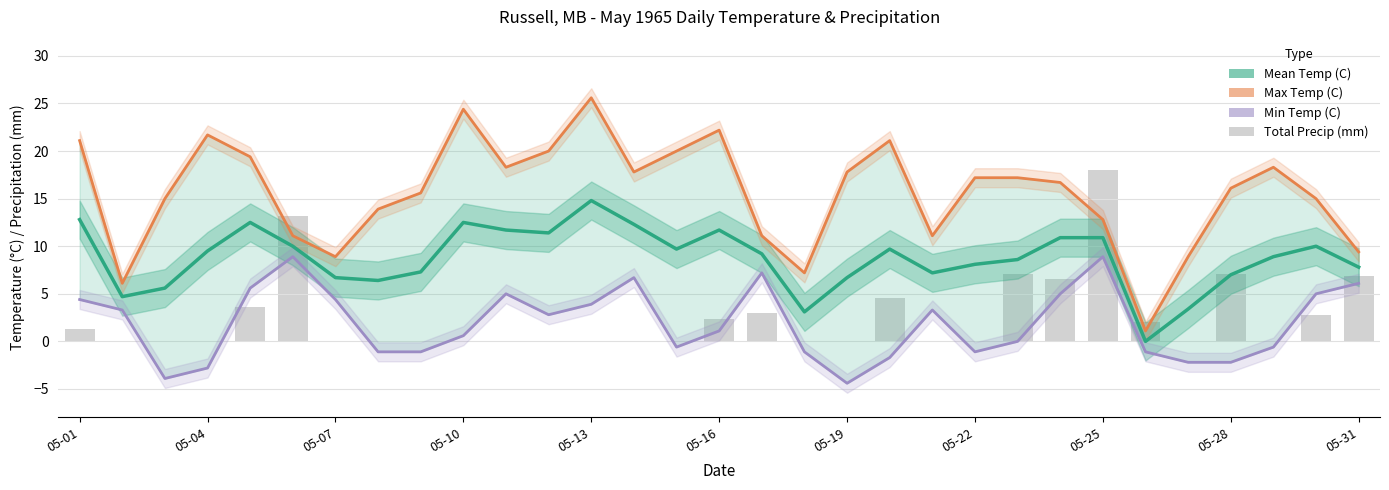

How many data points does each series have?

31